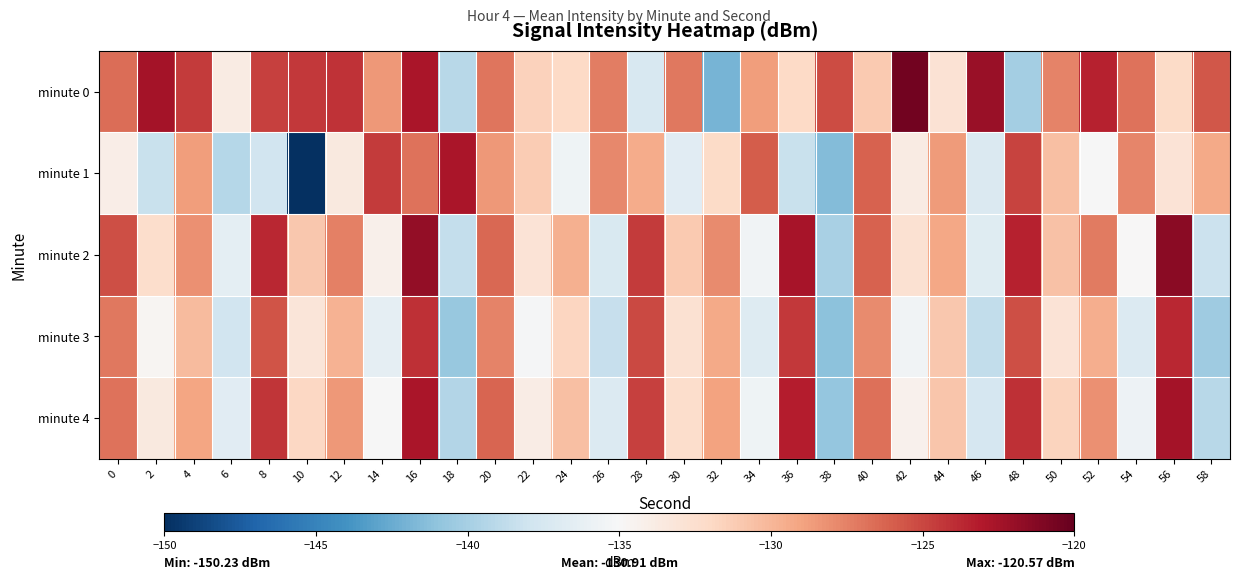

Which series has the largest total across all categories?

minute 0